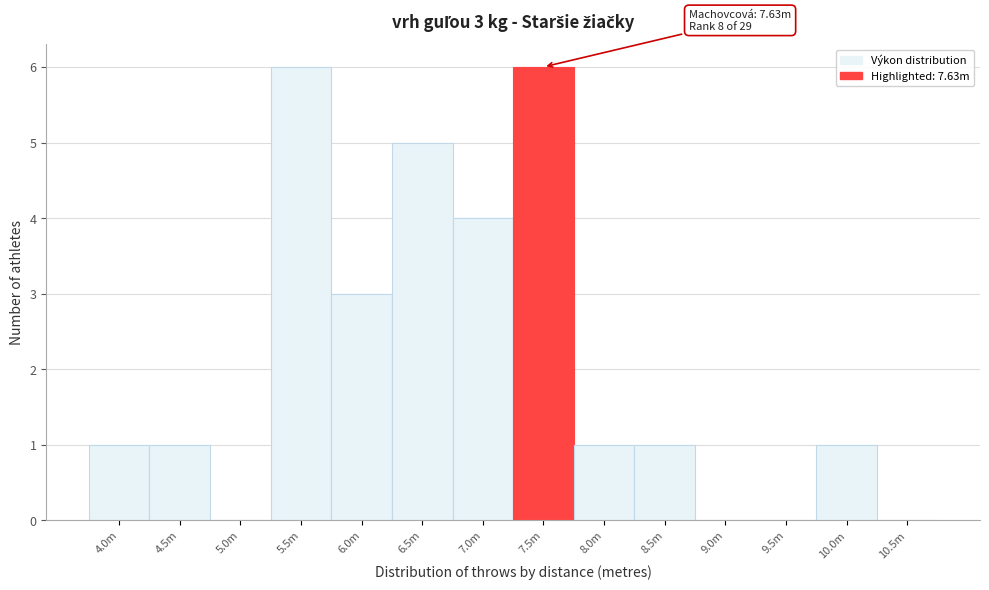

Reading right to left, extract all data points from this chart.

10.5m=0	10.0m=1	9.5m=0	9.0m=0	8.5m=1	8.0m=1	7.5m=6	7.0m=4	6.5m=5	6.0m=3	5.5m=6	5.0m=0	4.5m=1	4.0m=1